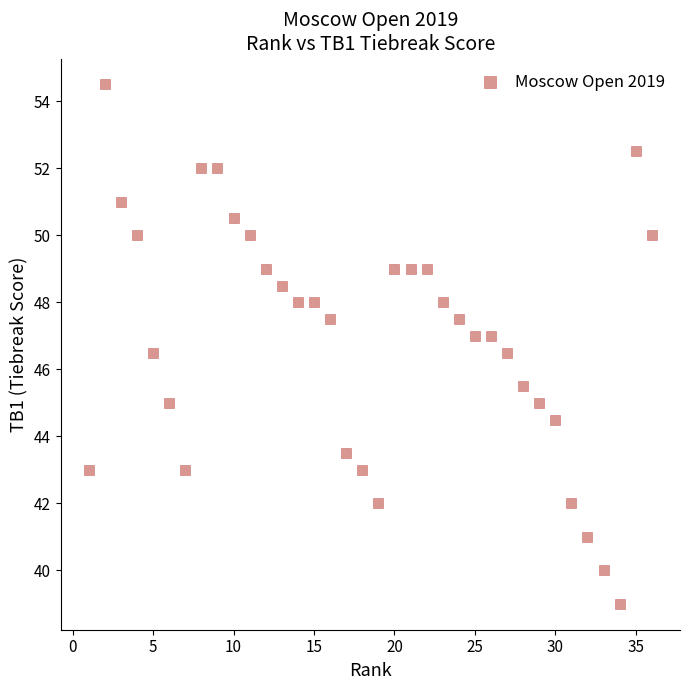

What is the range of Y values (max minus min)?

15.5